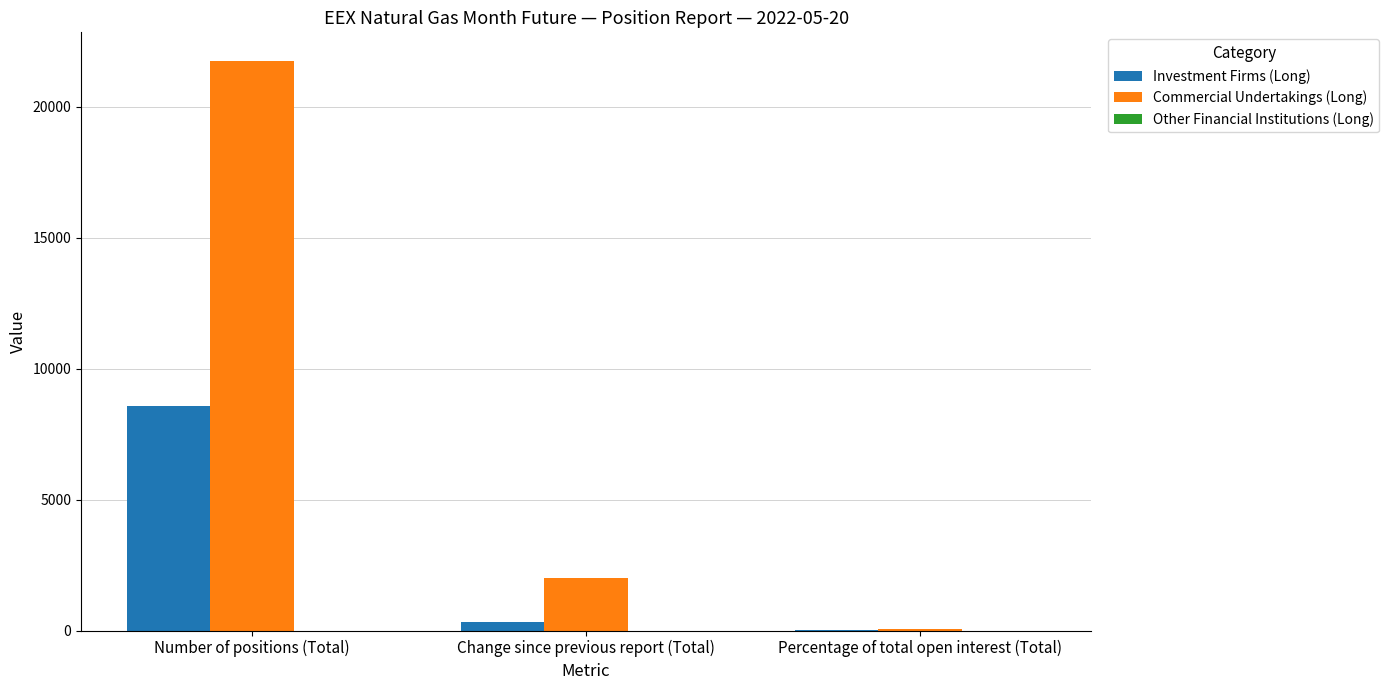

Where does the Investment Firms (Long) series first go above 324?

Number of positions (Total)